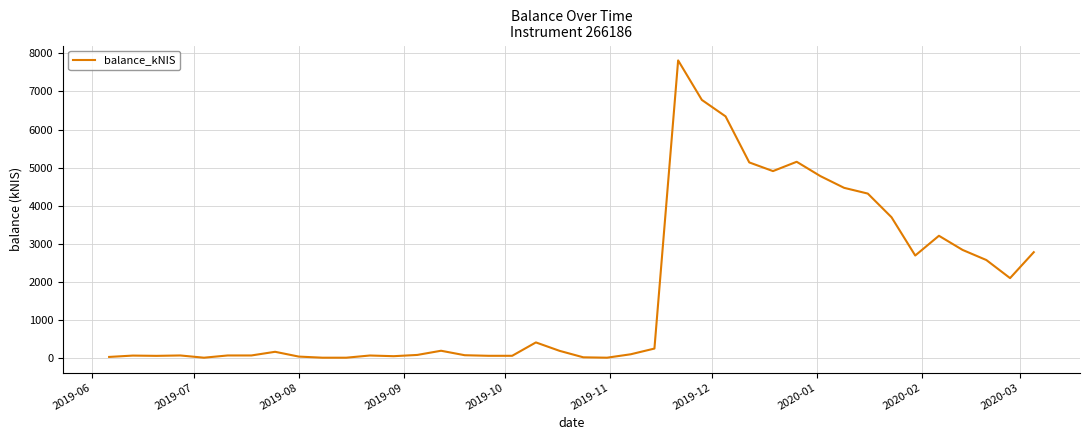

How many lines are shown in the chart?

1